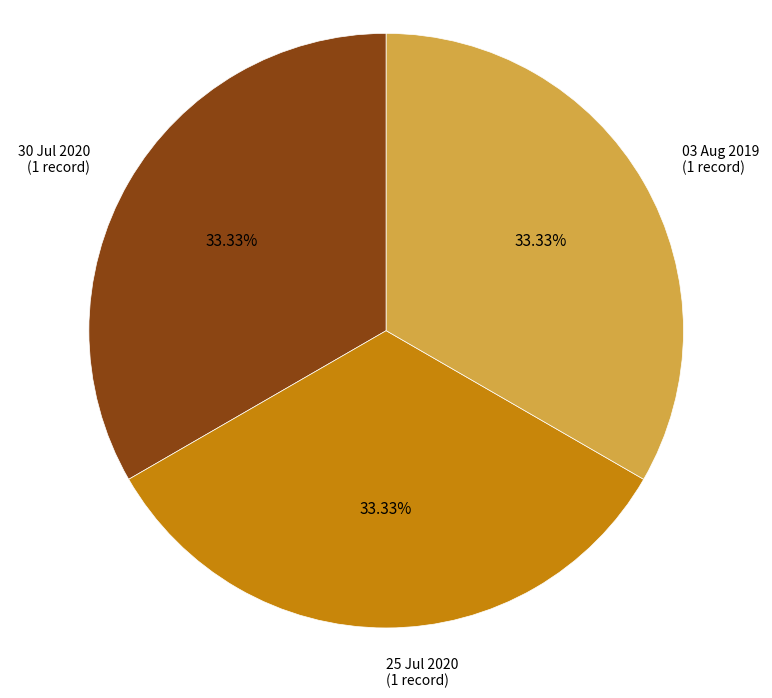

Does any single category account for the majority?

No